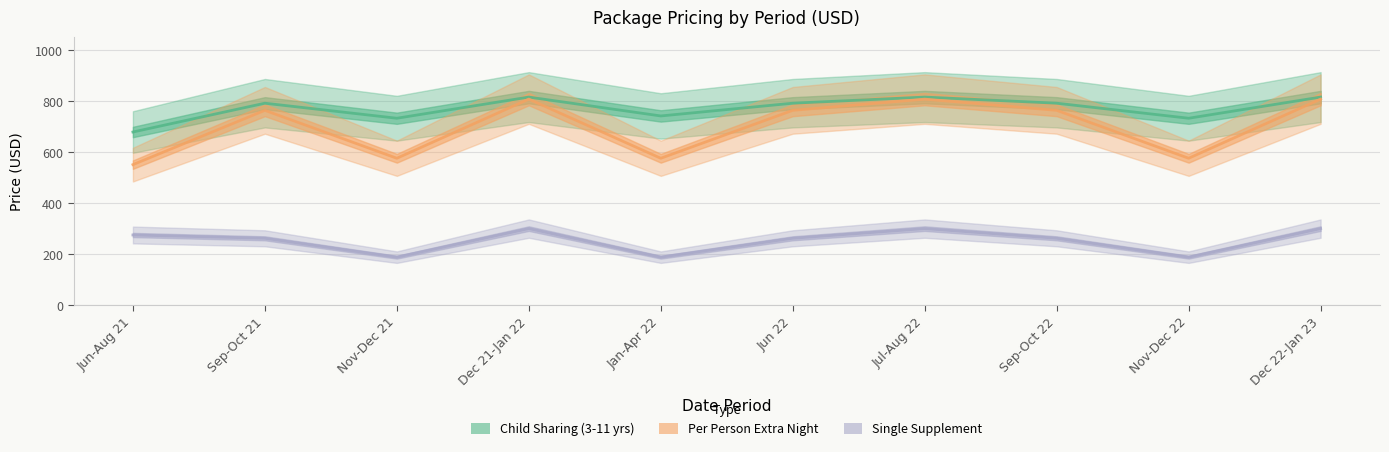

The Child Sharing (3-11 yrs) series shows 196 at Jun-Aug 21. True or false?

False